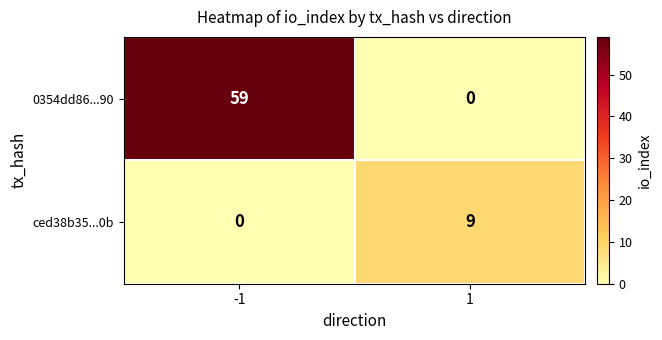

What is the greatest value displayed?

59